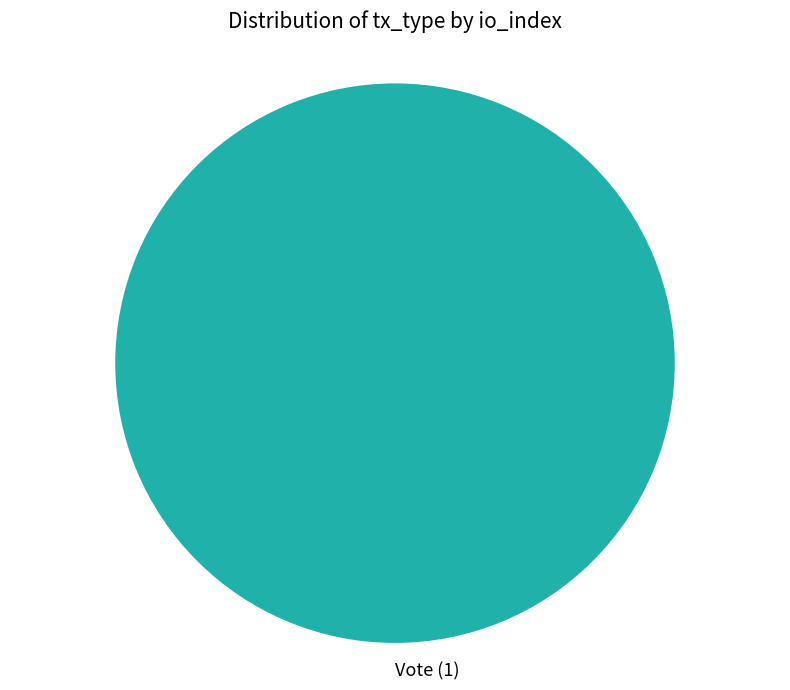

Is it true that Vote (1) is 87% of the pie?

False